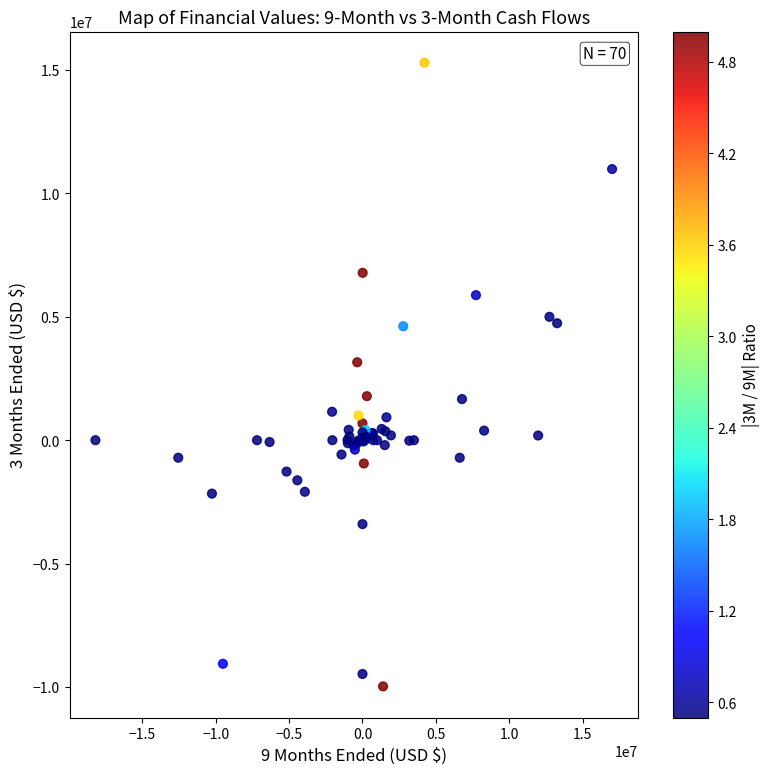

What Y value in the scatter plot is closest to 2661633?

3159457